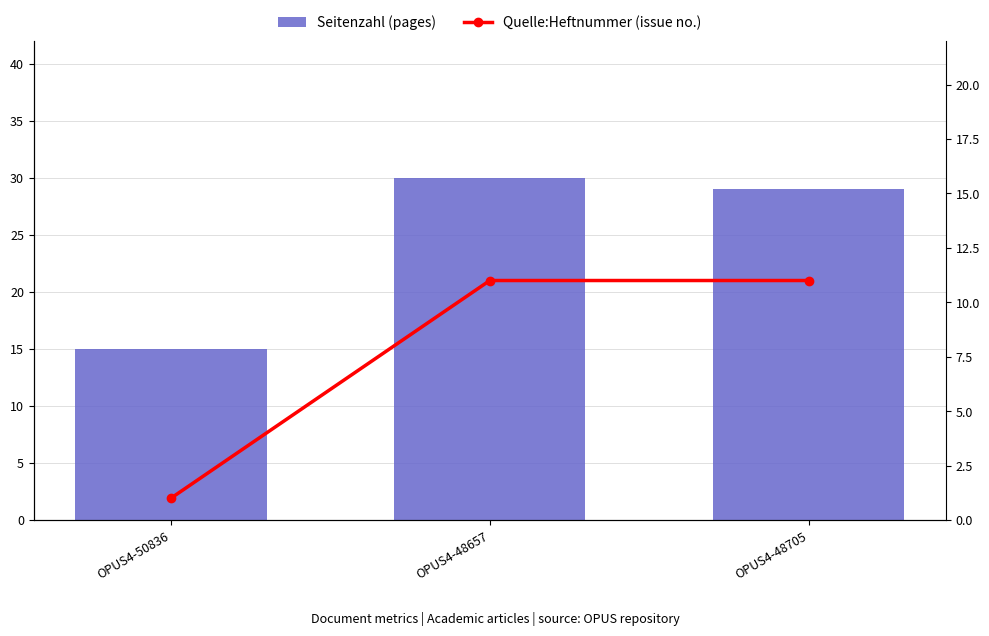

Reading left to right, list all the values displayed in this chart.

Seitenzahl (pages): 15	30	29
Quelle:Heftnummer (issue no.): 1	11	11